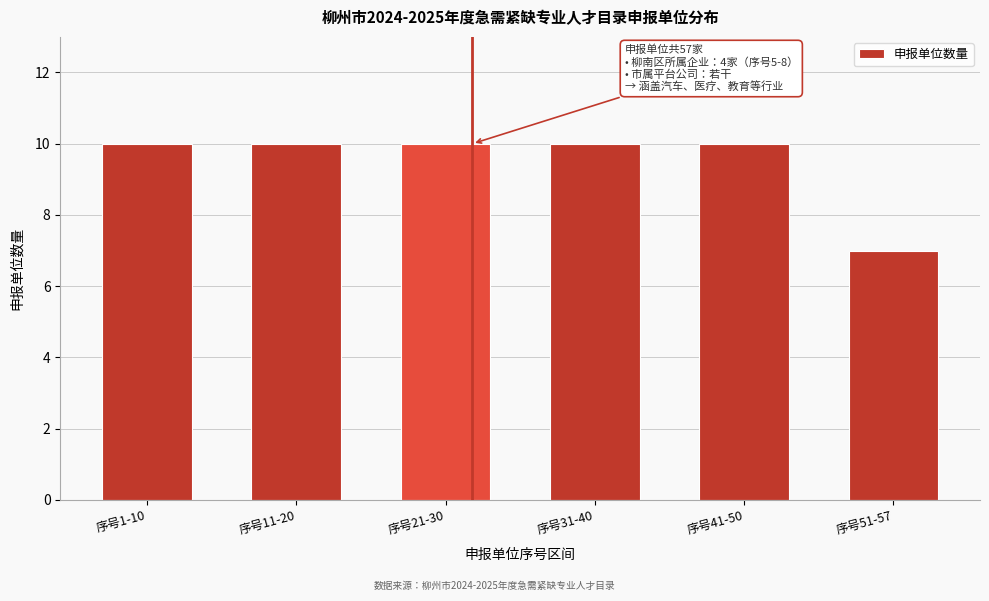

Reading left to right, what are all the values shown in this chart?

序号1-10=10	序号11-20=10	序号21-30=10	序号31-40=10	序号41-50=10	序号51-57=7